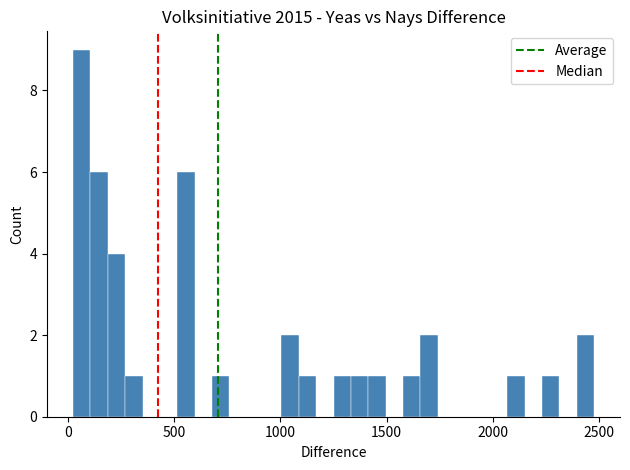

Around what value on the x-axis is the tallest bar? Give the approximate position of its centre, as read against the axis.

50